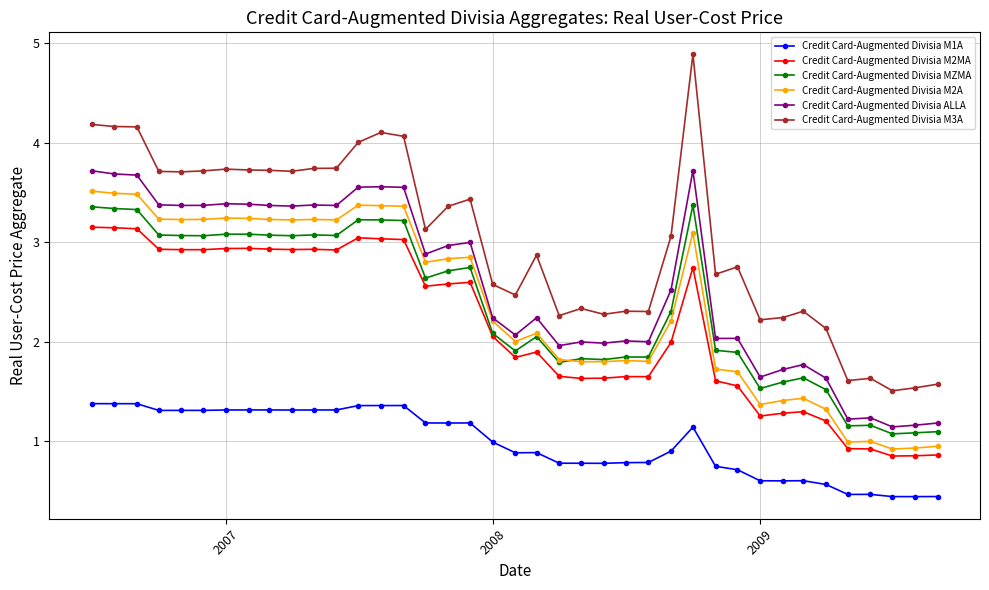

Is this an area chart (filled region under the line)?

No